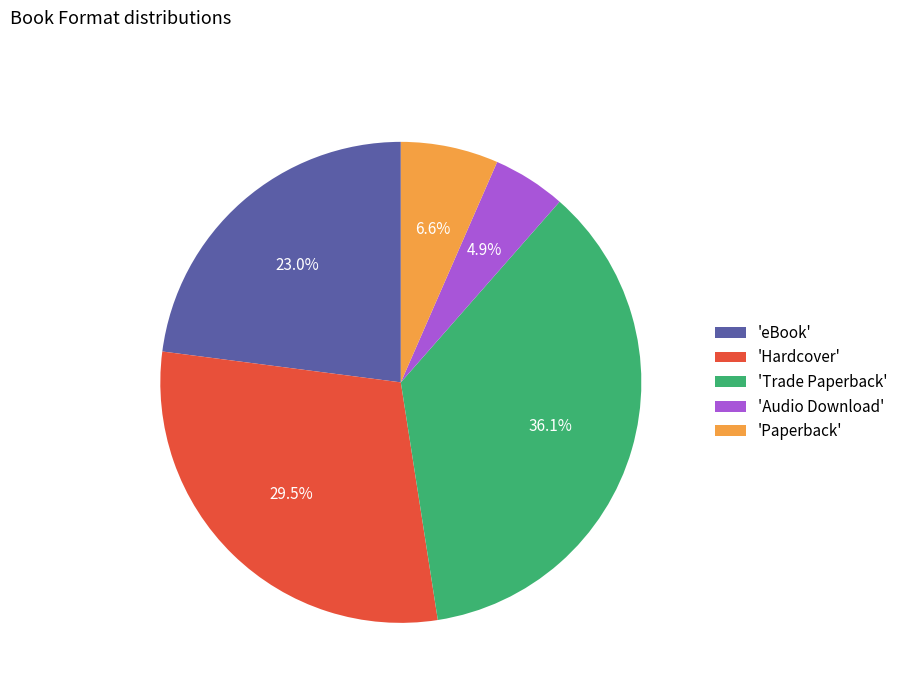

Which category has the smallest portion of the pie?

'Audio Download'